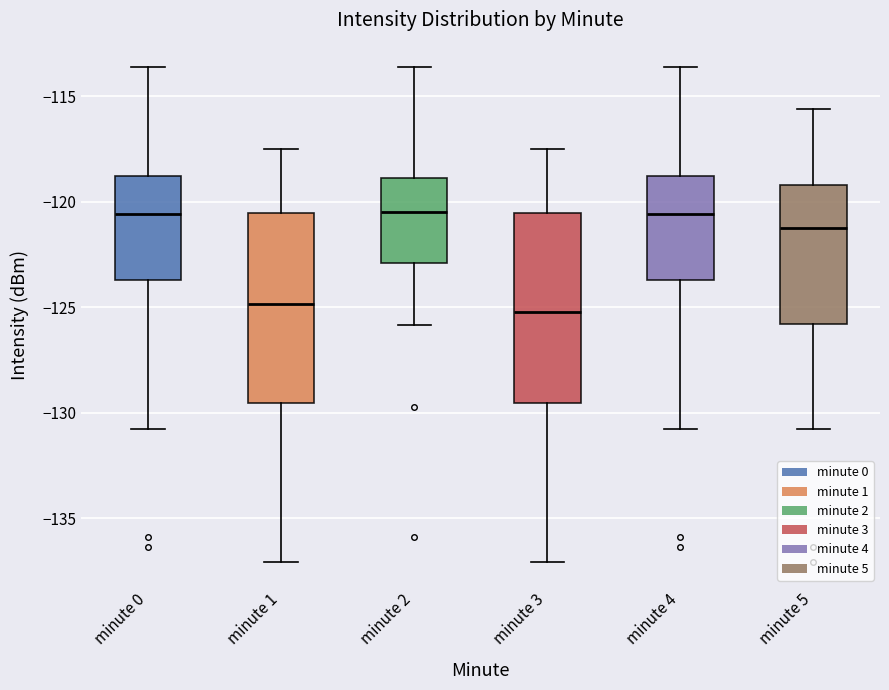

Reading left to right, read every box against the y-axis: the position of its median line, the range the box covers, and the ends of its whiskers. The values are not printed on the chart, so give them approximately, as read against the axis.

minute 0: median -120.5, box -123.5 to -119.0, whiskers -131.0 to -113.5
minute 1: median -125.0, box -129.5 to -120.5, whiskers -137.0 to -117.5
minute 2: median -120.5, box -123.0 to -119.0, whiskers -126.0 to -113.5
minute 3: median -125.0, box -129.5 to -120.5, whiskers -137.0 to -117.5
minute 4: median -120.5, box -123.5 to -119.0, whiskers -131.0 to -113.5
minute 5: median -121.0, box -126.0 to -119.0, whiskers -131.0 to -115.5